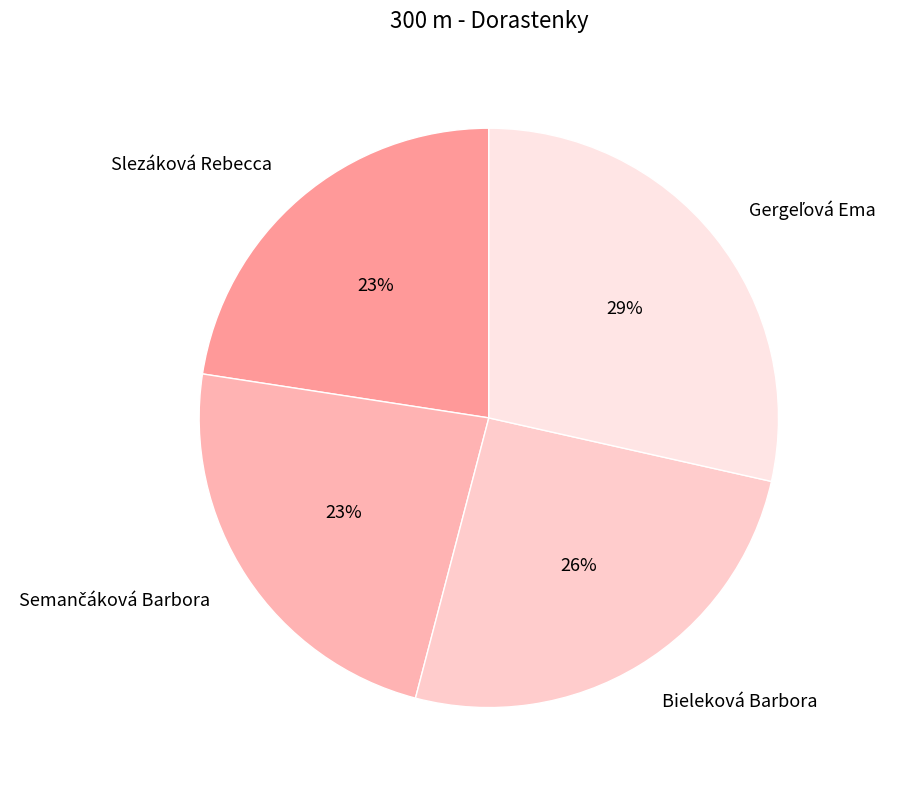

The Slezáková Rebecca slice represents 32% of the pie. True or false?

False